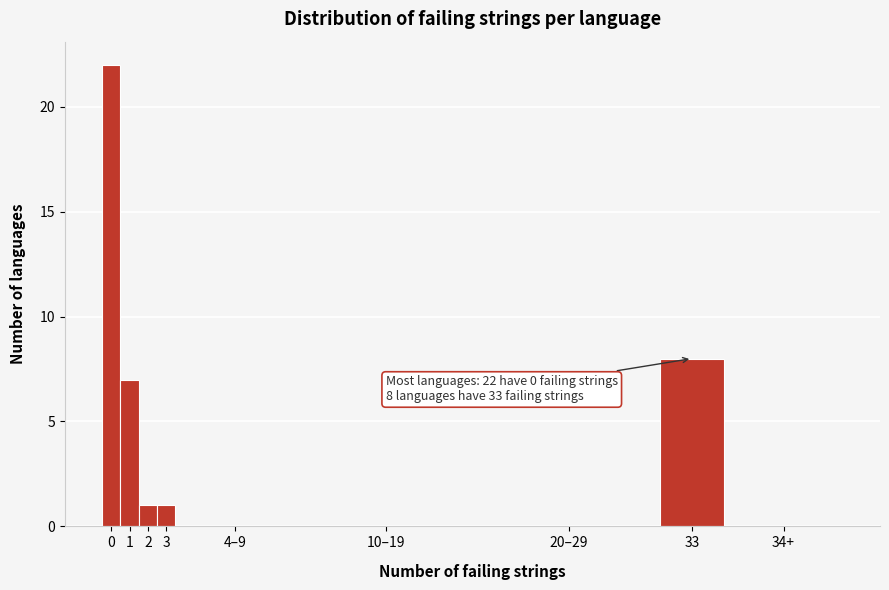

Reading left to right, extract all data points from this chart.

0=22	1=7	2=1	3=1	4–9=0	10–19=0	20–29=0	33=8	34+=0